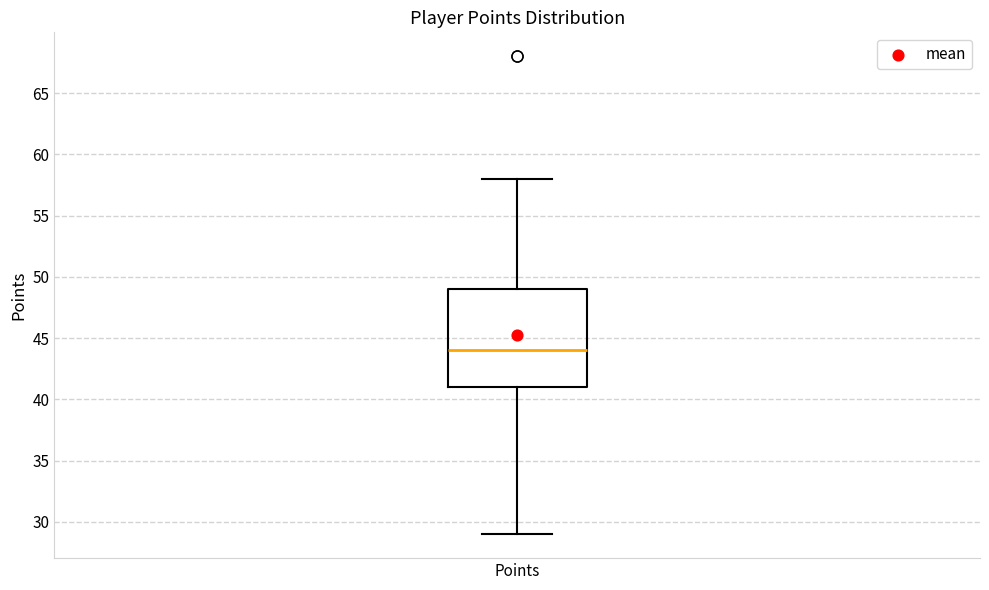

Read this box plot against the y-axis: the position of the median line, the range covered by the box, and the ends of both whiskers. The values are not printed on the chart, so give them approximately, as read against the axis.

median 44, box 41 to 49, whiskers 29 to 58